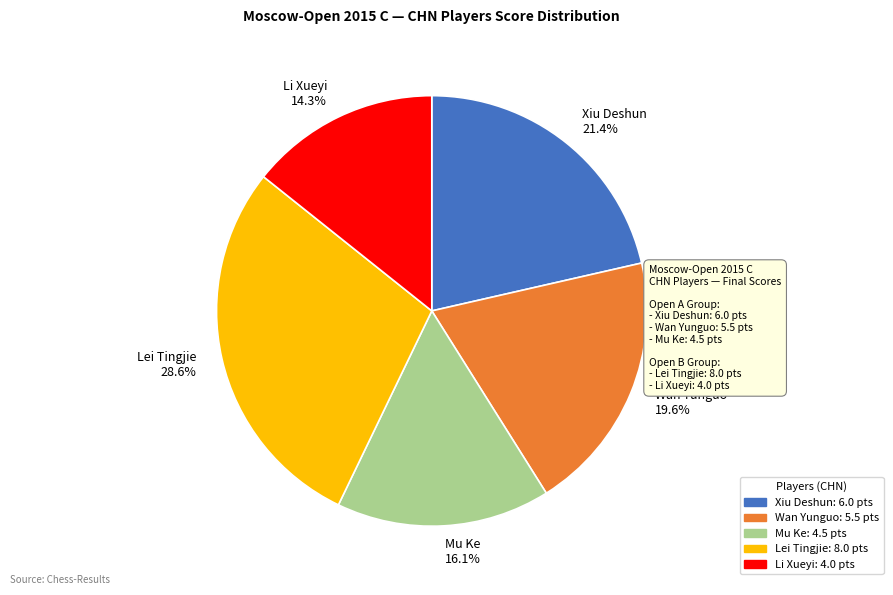

Approximately how many times larger is the value at Wan Yunguo 19.6% compared to Li Xueyi 14.3%?

1.4